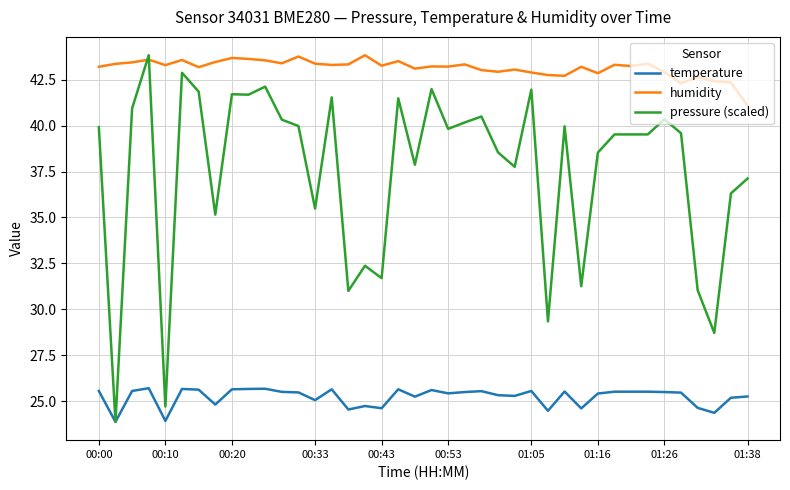

Which series has the largest total across all categories?

humidity